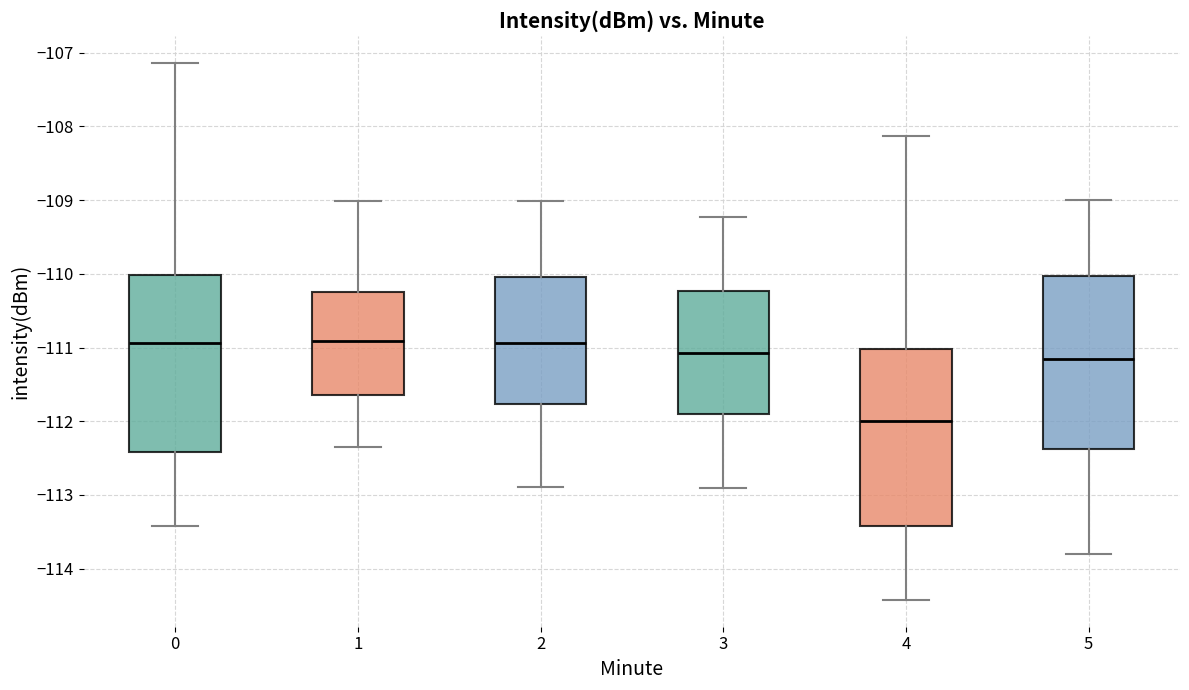

Where does the lower whisker of the box at x = 2 end on the y-axis? The values are not printed on the chart, so give them approximately, as read against the axis.

-112.9